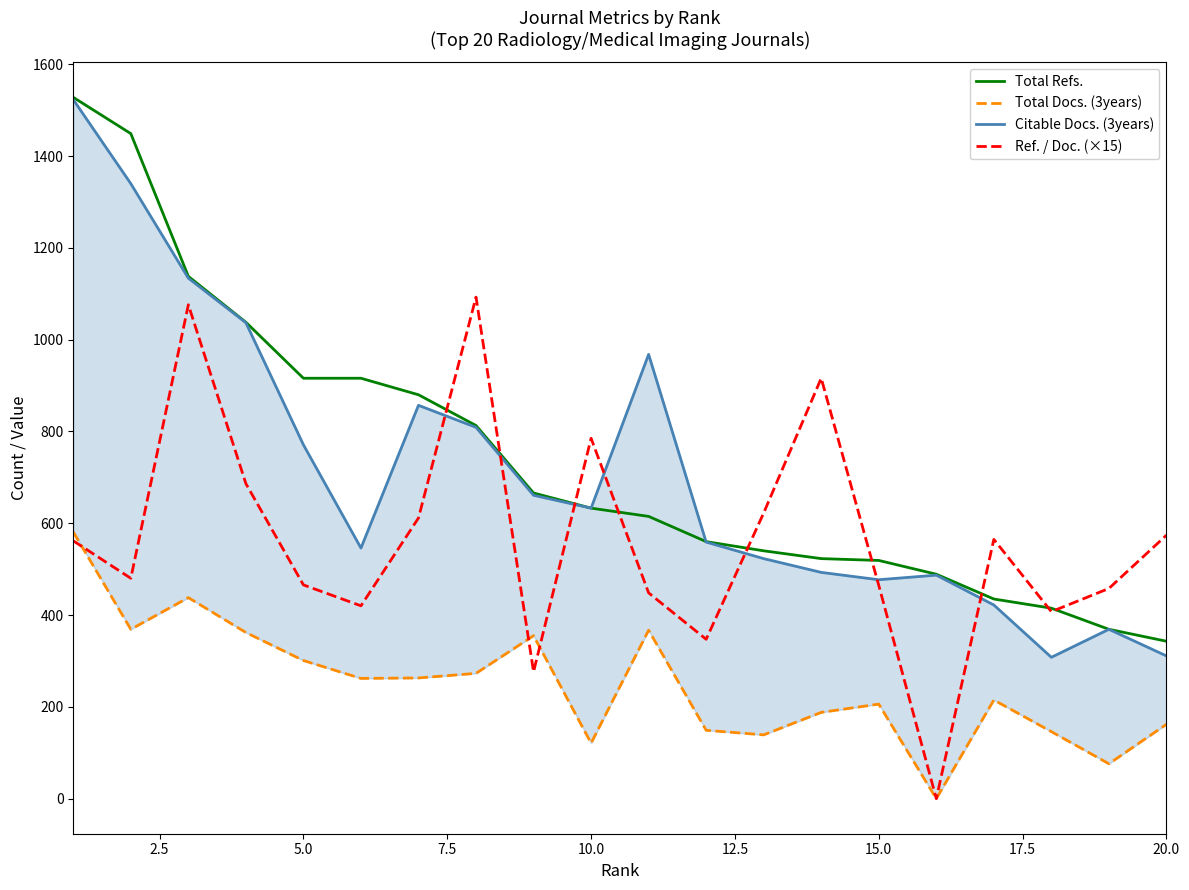

The value of Ref. / Doc. (×15) at 15.0 is 135.4. True or false?

False